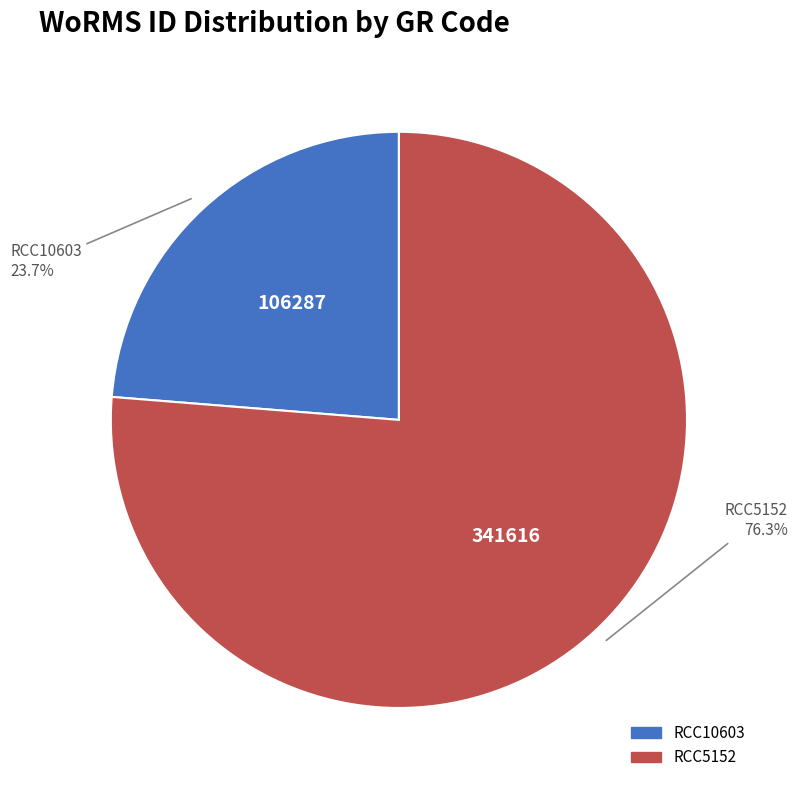

True or false: RCC5152 accounts for 69% of the total.

False